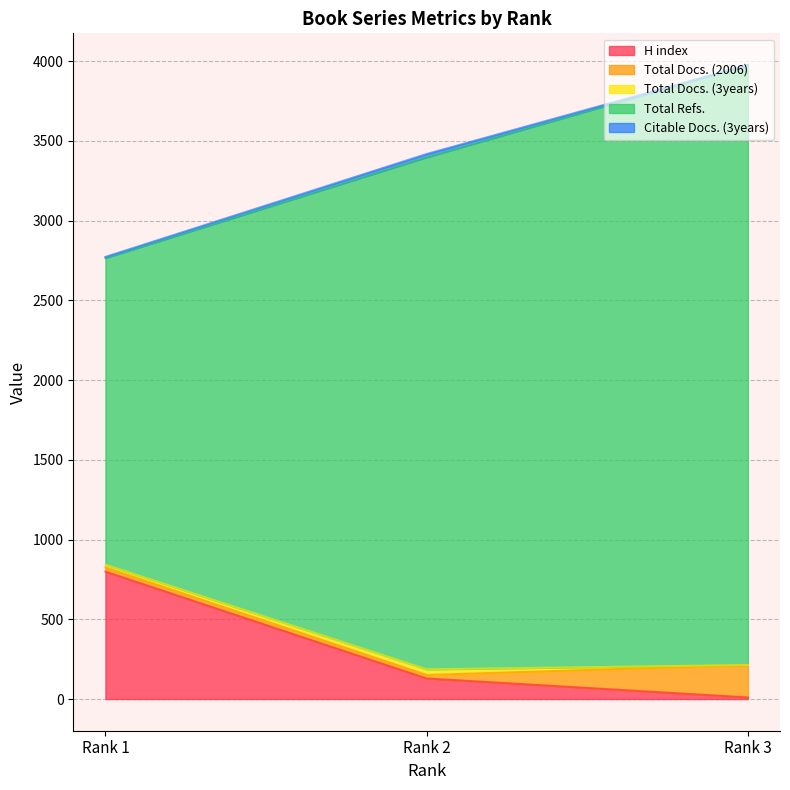

At which label is Citable Docs. (3years) closest to 10?

Rank 1